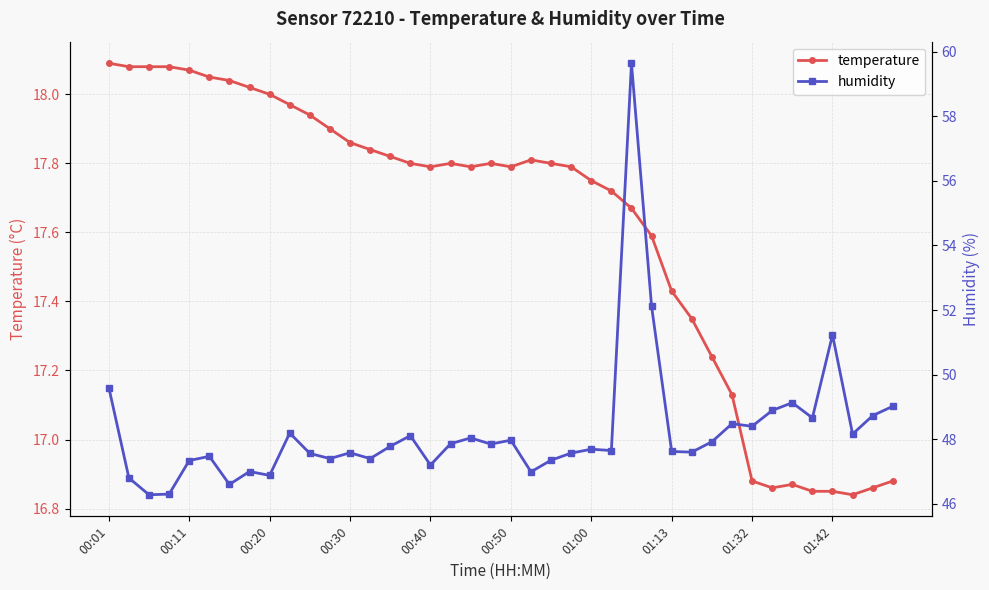

Reading right to left, transcribe all the data shown in this chart.

temperature: 16.9	16.9	16.8	16.9	16.9	16.9	16.9	16.9	17.1	17.2	17.4	17.4	17.6	17.7	17.7	17.8	17.8	17.8	17.8	17.8	17.8	17.8	17.8	17.8	17.8	17.8	17.8	17.9	17.9	17.9	18.0	18.0	18.0	18.0	18.1	18.1	18.1	18.1	18.1	18.1
humidity: 49.0	48.7	48.2	51.2	48.7	49.1	48.9	48.4	48.5	47.9	47.6	47.6	52.1	59.6	47.6	47.7	47.6	47.4	47.0	48.0	47.9	48.0	47.9	47.2	48.1	47.8	47.4	47.6	47.4	47.6	48.2	46.9	47.0	46.6	47.5	47.3	46.3	46.3	46.8	49.6